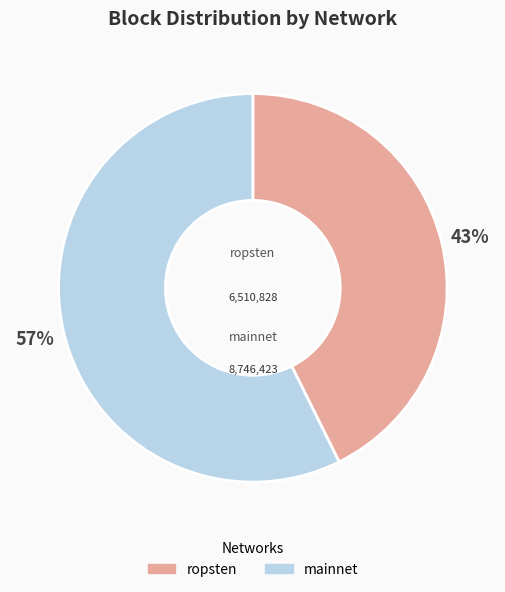

To the nearest percent, what is the average slice percentage?

50%